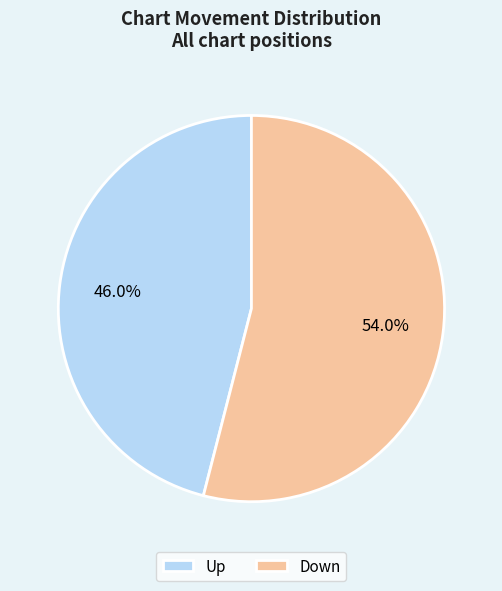

Count the number of slices in the pie.

2